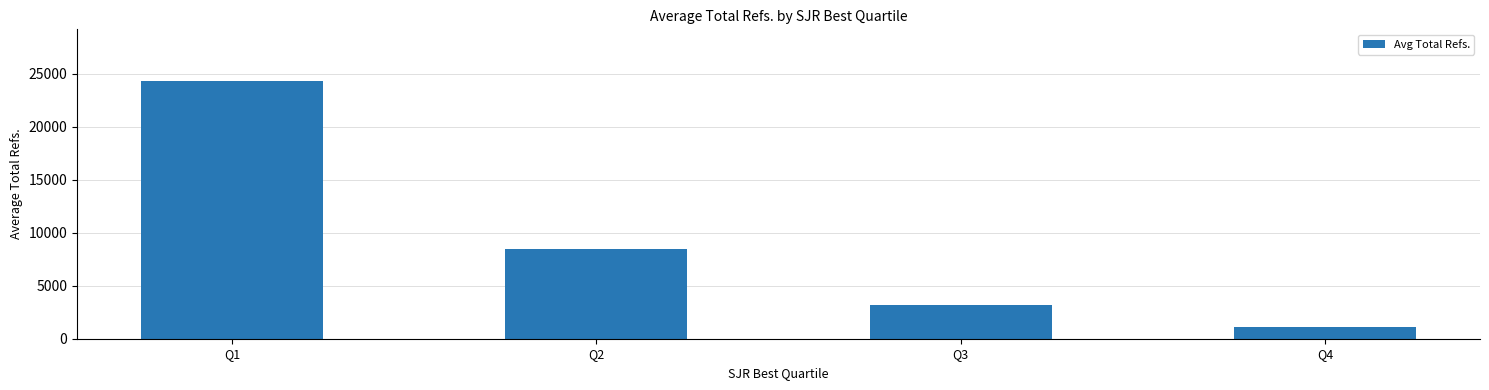

What is the difference between the second highest and minimum values?

7400.0